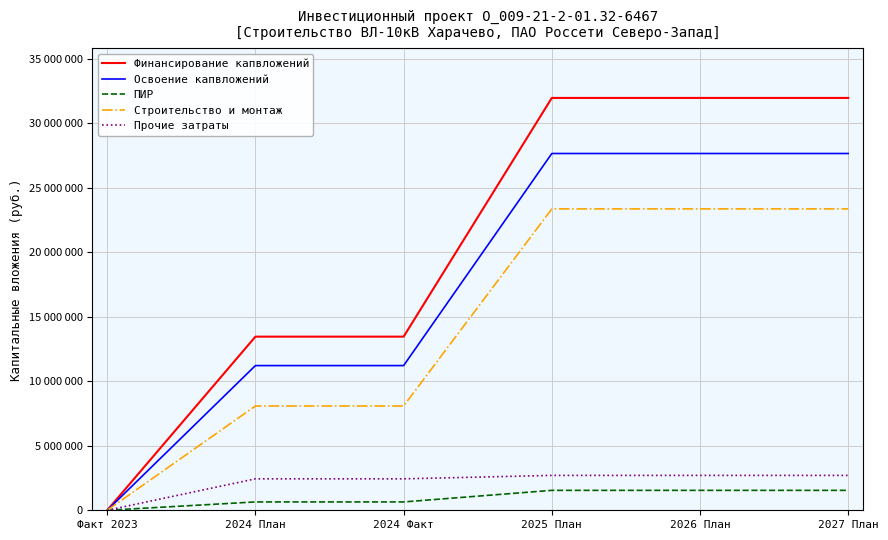

Where is Финансирование капвложений nearest to the value 15987818?

2024 План